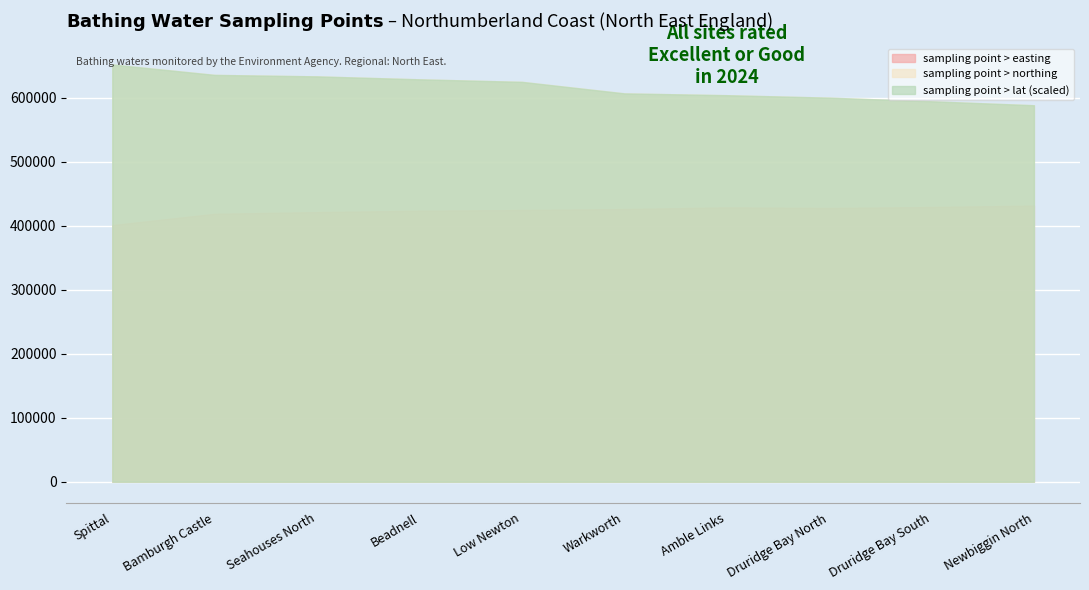

What value does the sampling point > easting series have at Warkworth?

425920.0